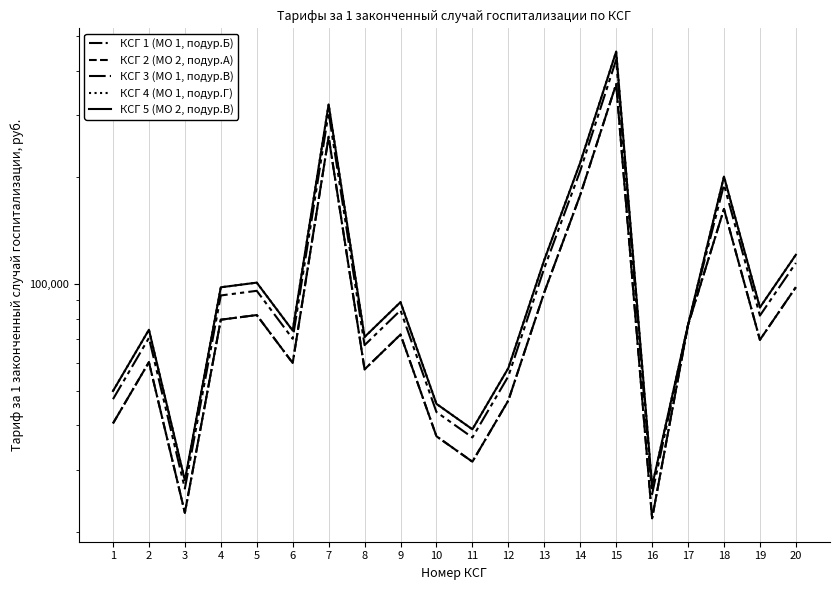

Which series has the widest spread of values?

КСГ 4 (МО 1, подур.Г)